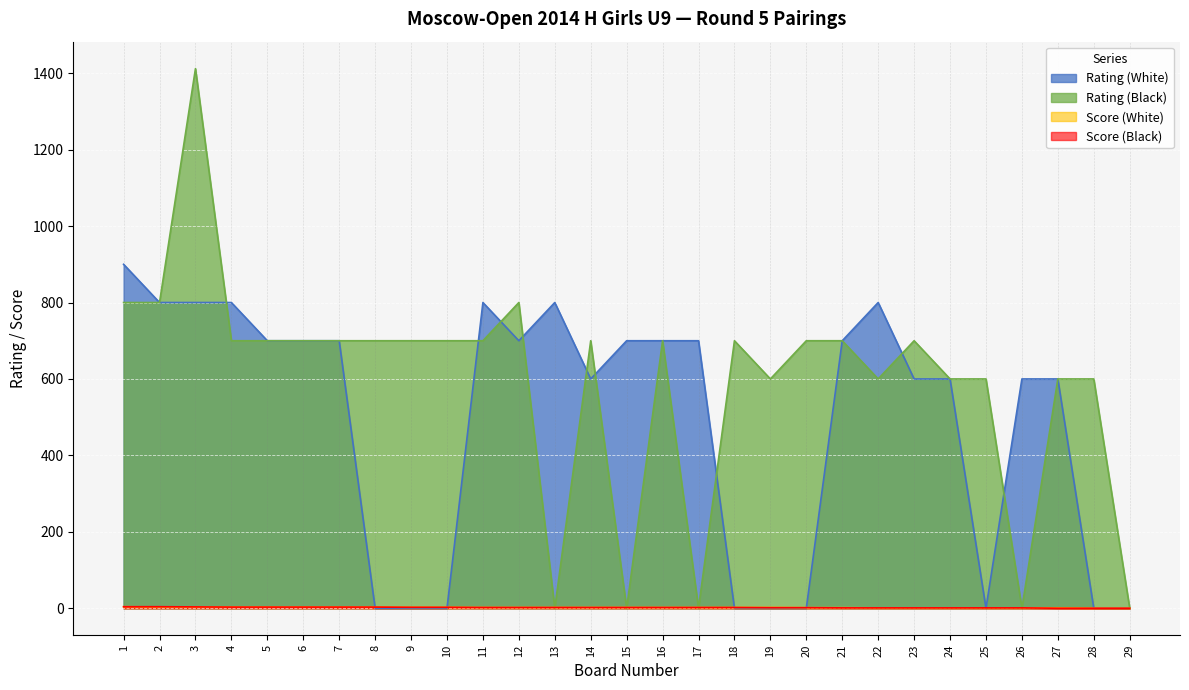

What is the sum of the Rating (White) values at 11 and 23?

1400.0